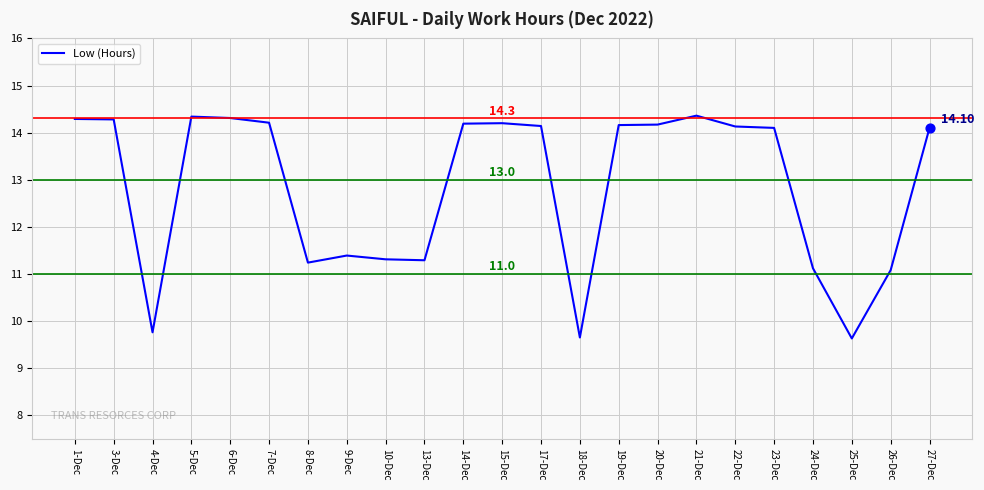

Between 9-Dec and 19-Dec, which is larger?

19-Dec